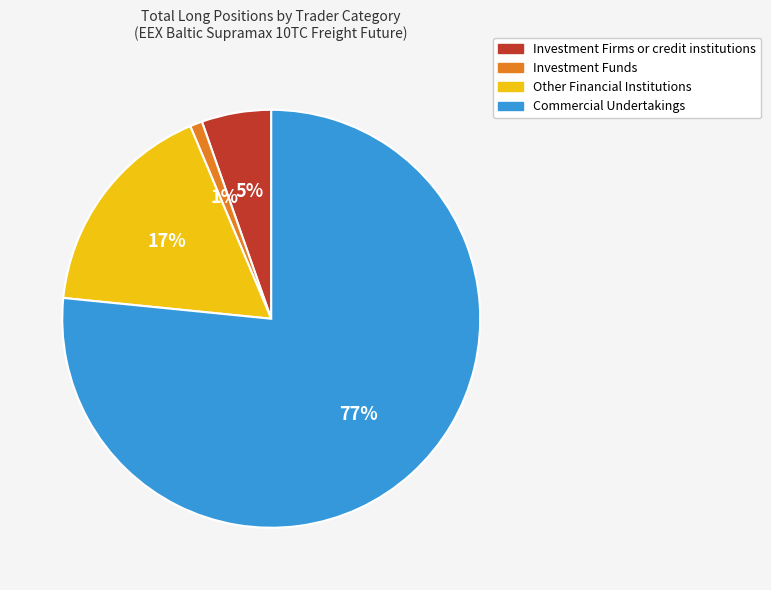

Do Other Financial Institutions and Commercial Undertakings together represent more than half of the pie?

Yes